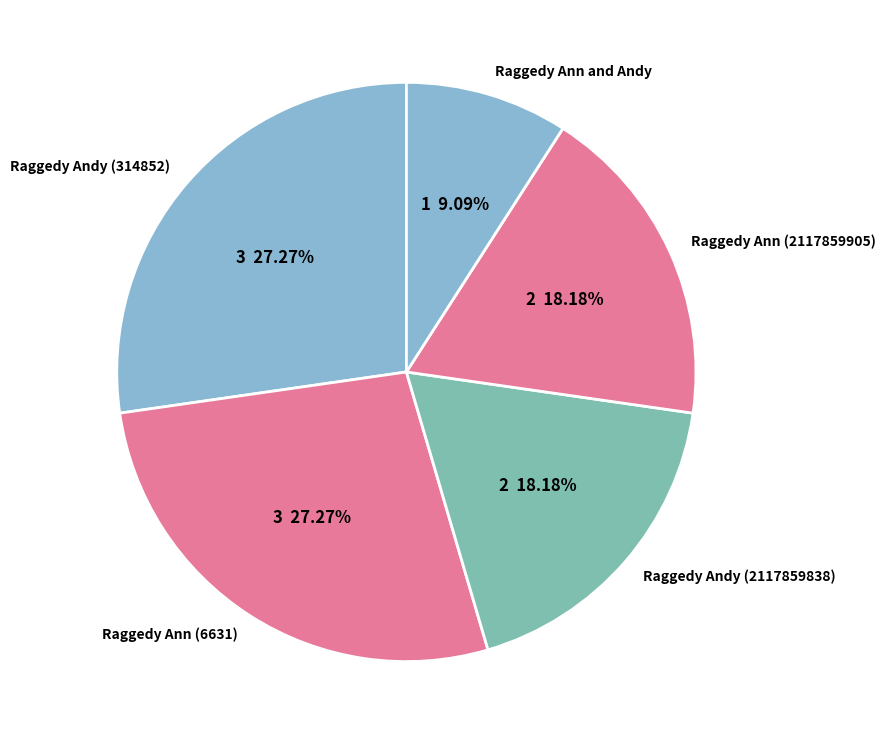

What is the smallest slice in the pie chart?

Raggedy Ann and Andy